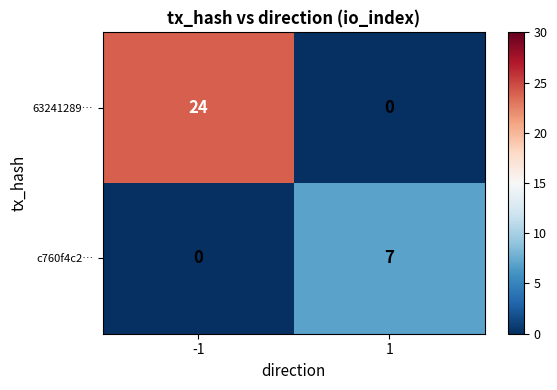

Rank the series by their average value, from highest to lowest.

63241289…, c760f4c2…